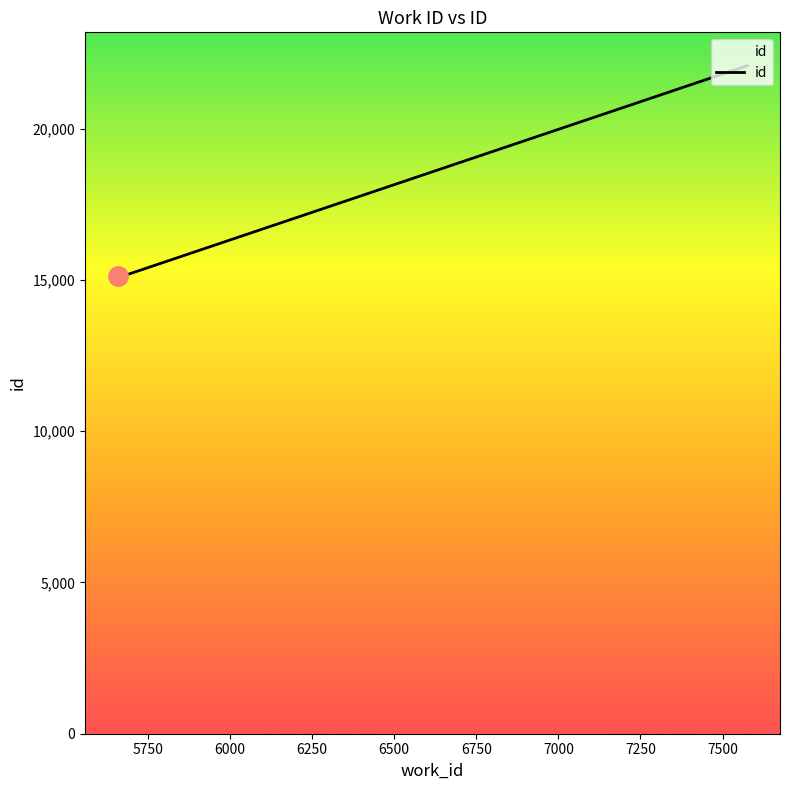

What is the smallest value displayed?

15114